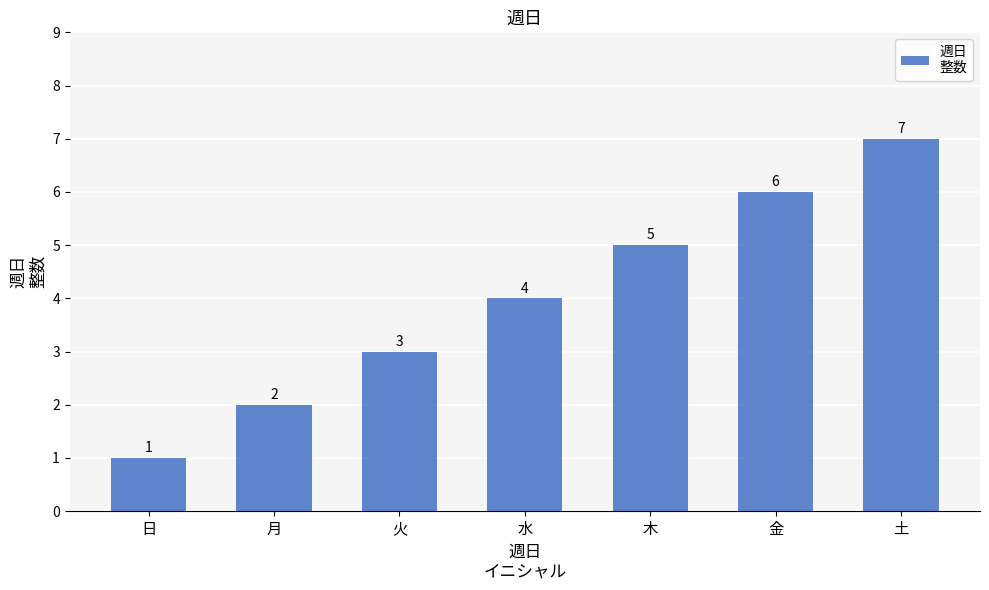

Approximately how many times larger is the value at 月 compared to 土?

0.3